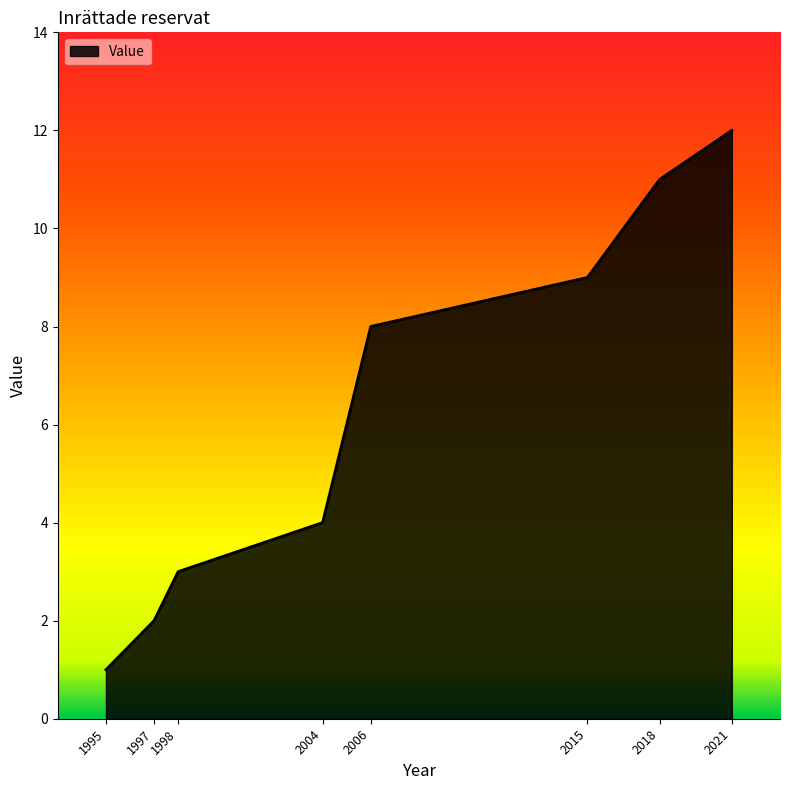

What is the difference between the values at 1997 and 2006?

6